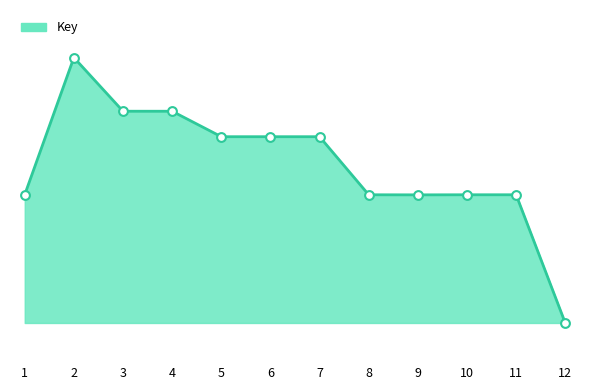

Approximately how many times larger is the value at 9 compared to 11?

1.0